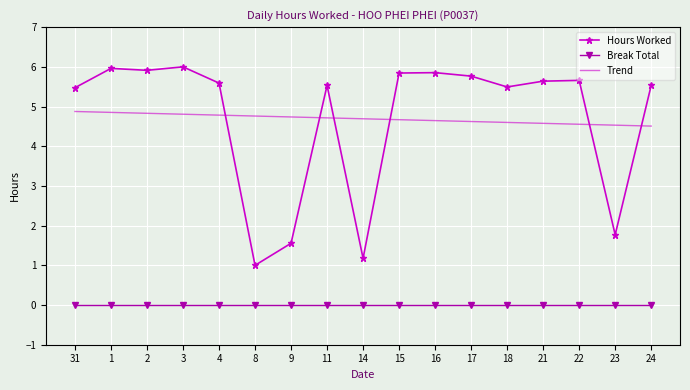

List the series in order of their peak value, highest first.

Hours Worked, Trend, Break Total